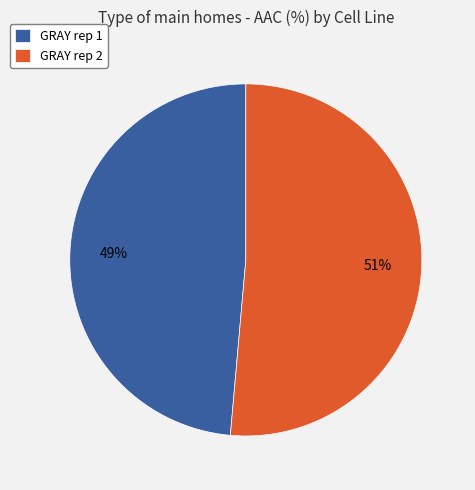

Which has a higher value, GRAY rep 2 or GRAY rep 1?

GRAY rep 2